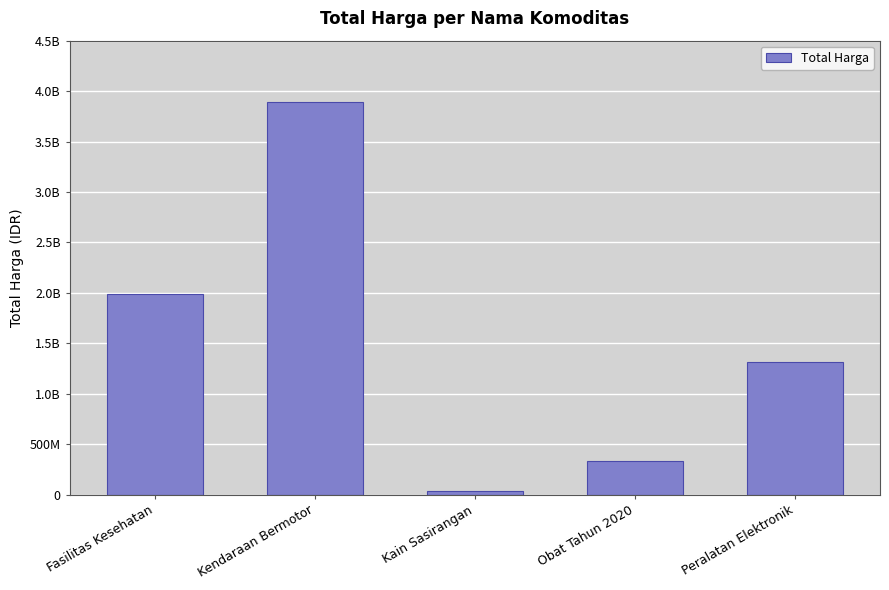

Does the chart contain any negative values?

No